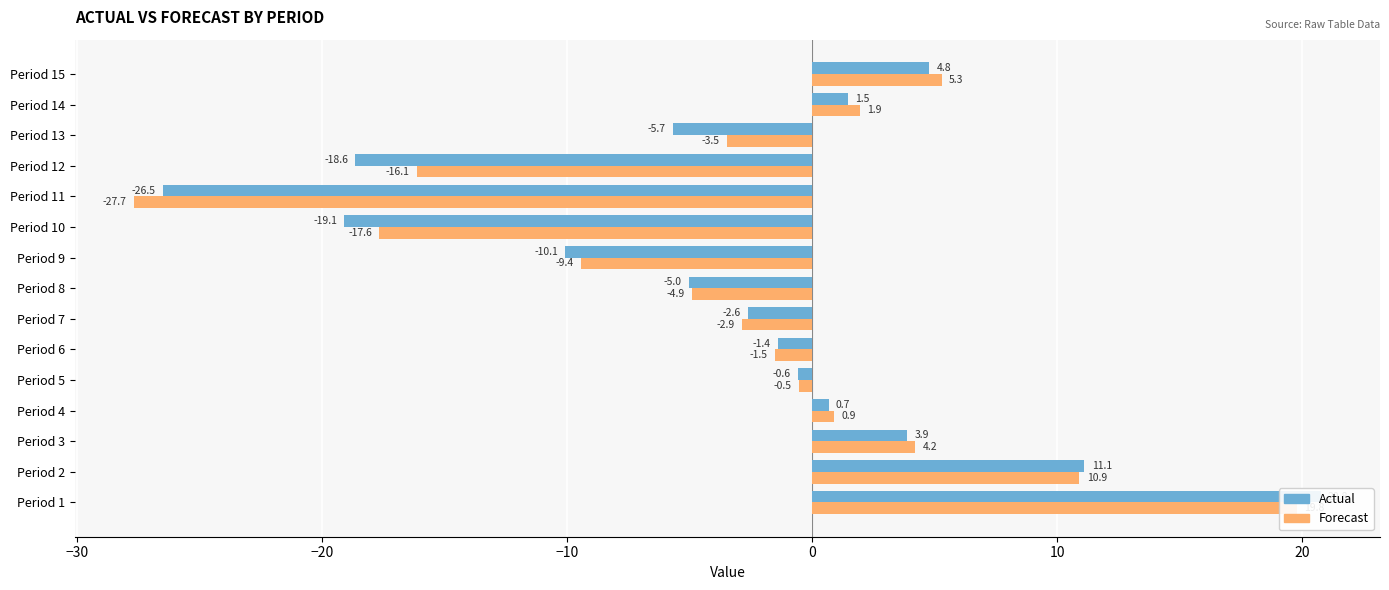

Reading left to right, extract all data points from this chart.

Actual: 20.8	11.1	3.9	0.7	-0.6	-1.4	-2.6	-5.0	-10.1	-19.1	-26.5	-18.6	-5.7	1.5	4.8
Forecast: 19.8	10.9	4.2	0.9	-0.5	-1.5	-2.9	-4.9	-9.4	-17.6	-27.7	-16.1	-3.5	1.9	5.3